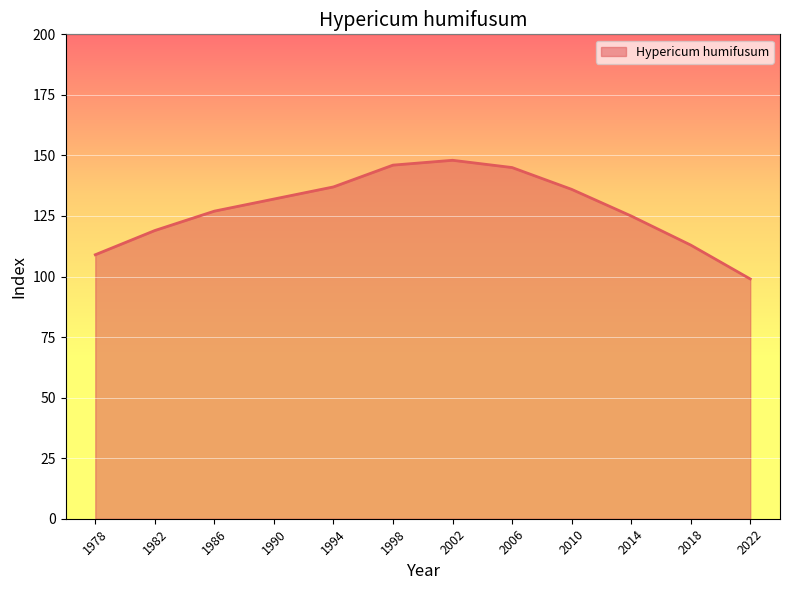

Is it true that the value at 1994 is 179?

False